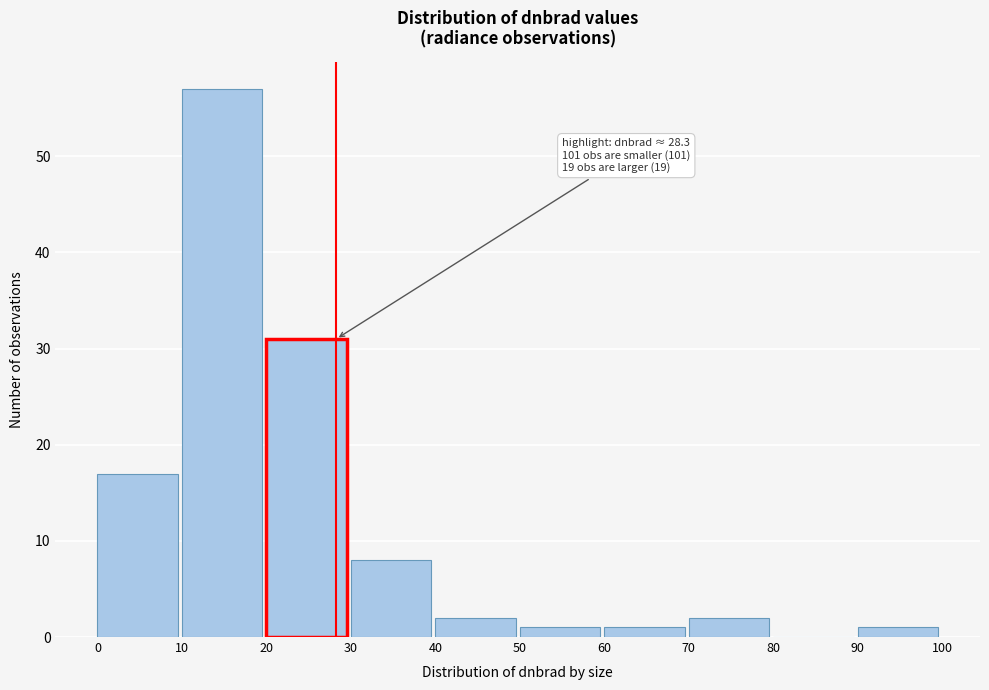

Which range on the x-axis has the tallest bar?

10 to 20